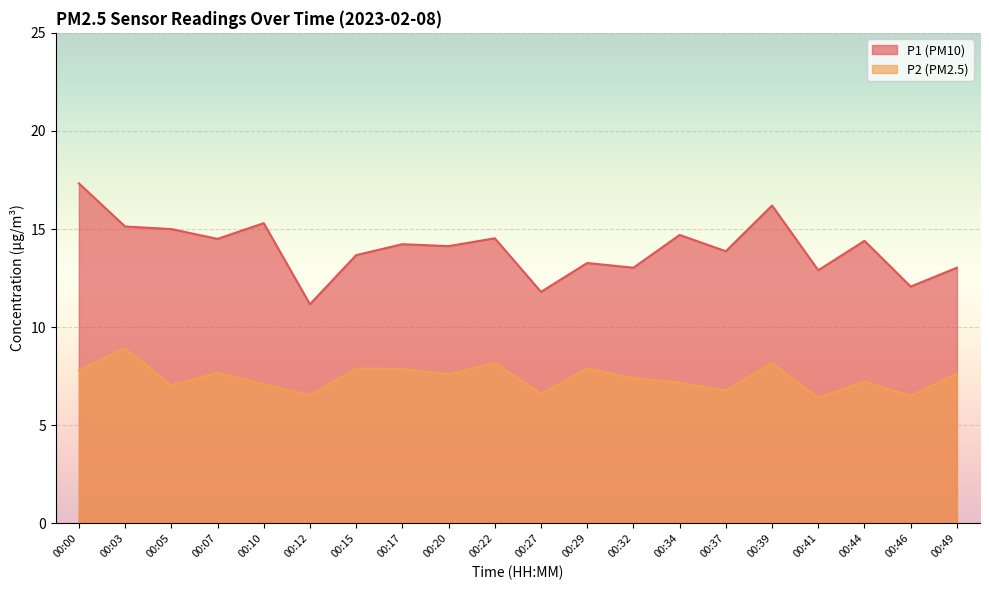

Where is the first local maximum for P1?

00:10